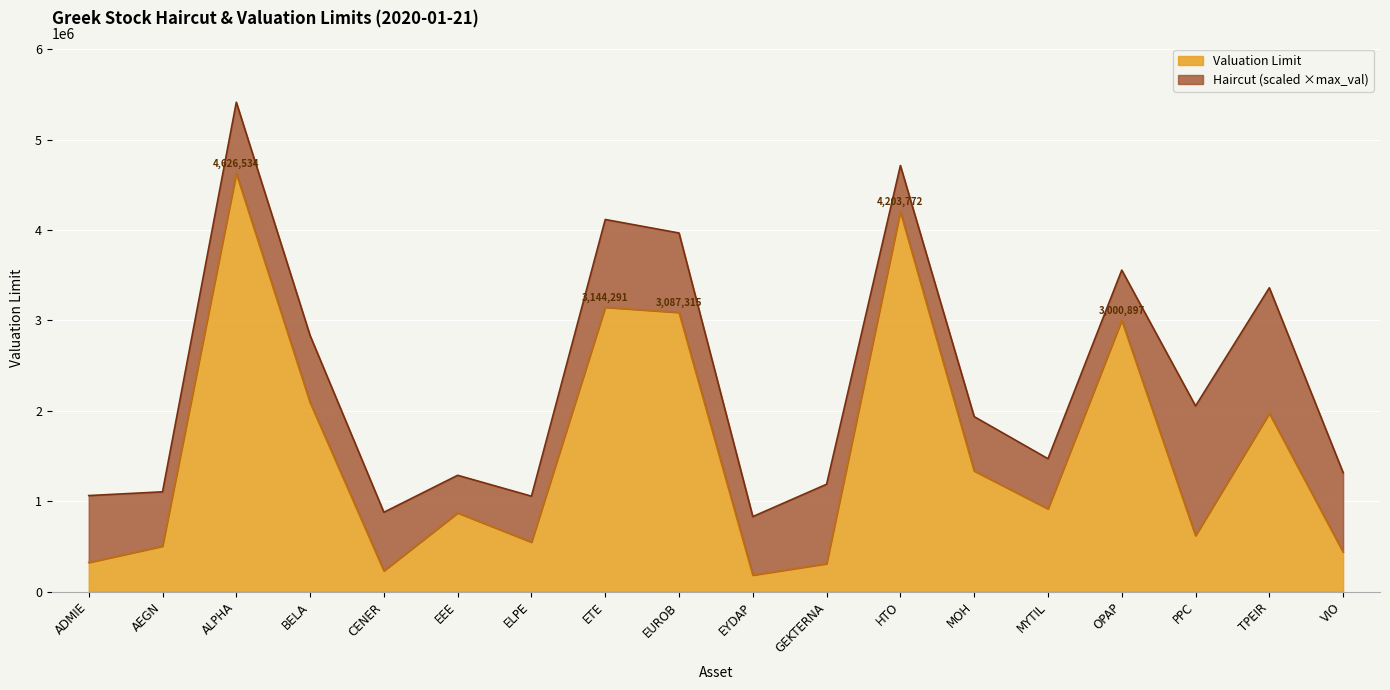

What is the greatest value displayed?

4626534